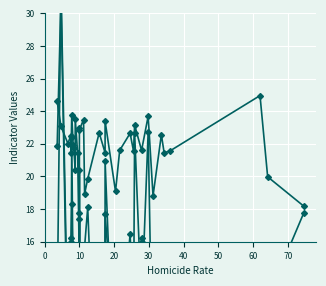

How many lines are shown in the chart?

4